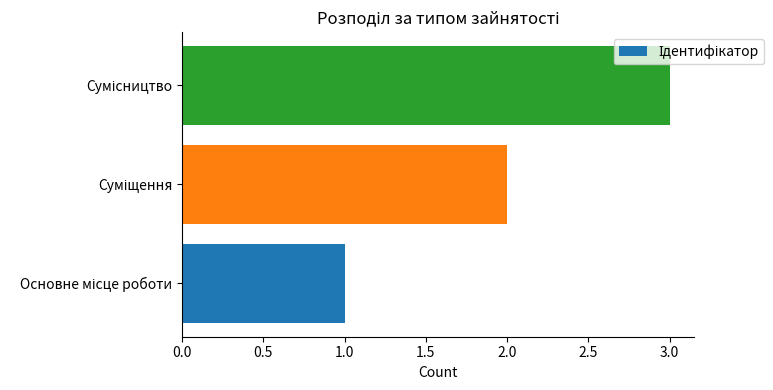

What is the greatest value displayed?

3